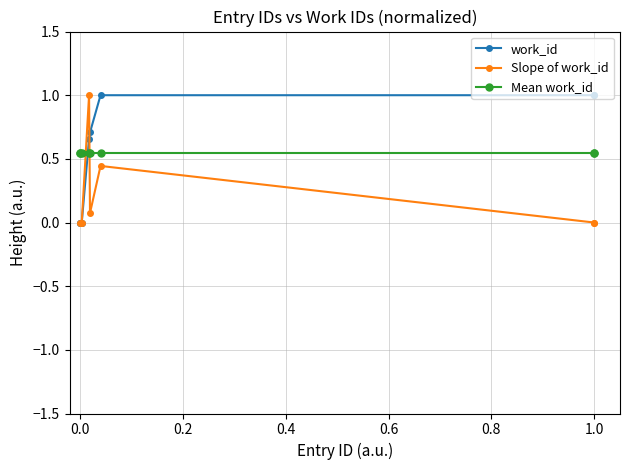

How many intersections are there between Mean work_id and work_id?

1